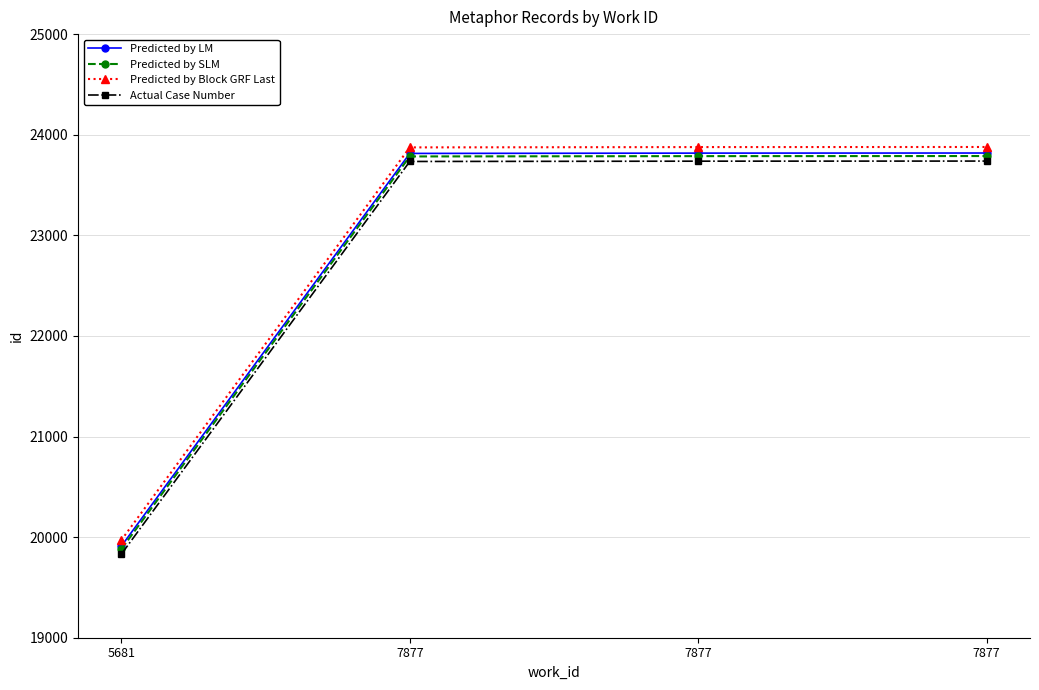

Between 7877 and 5681, which is larger?

7877